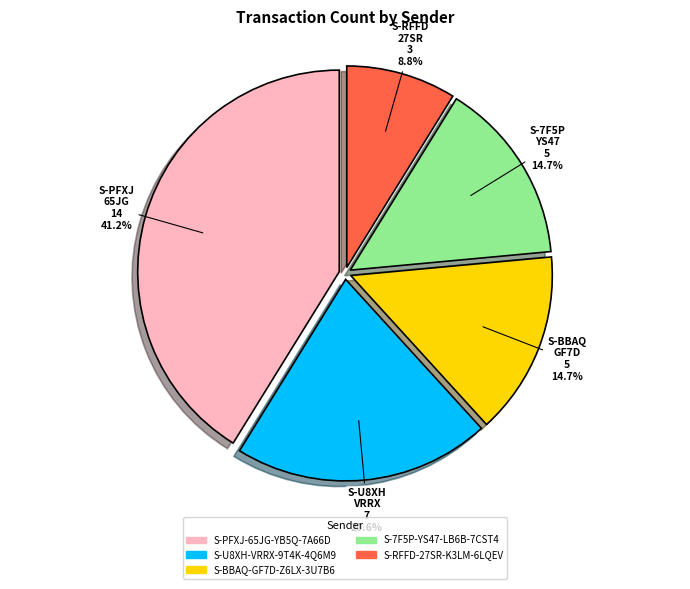

Does any single category account for the majority?

No